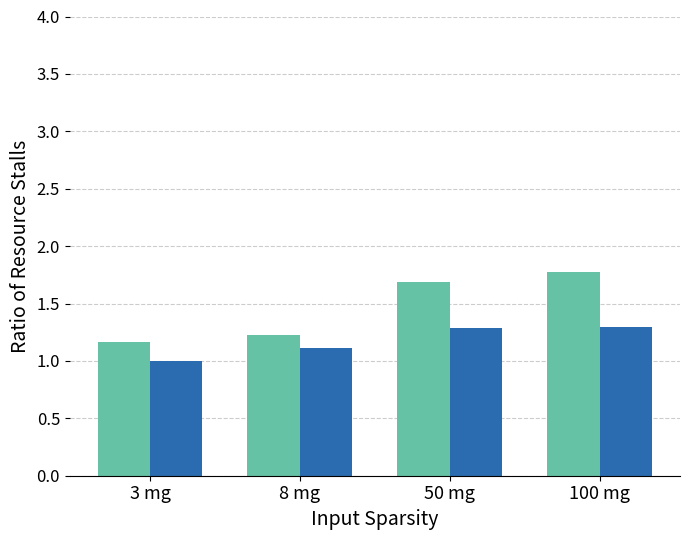

What position from the left is 100 mg?

4